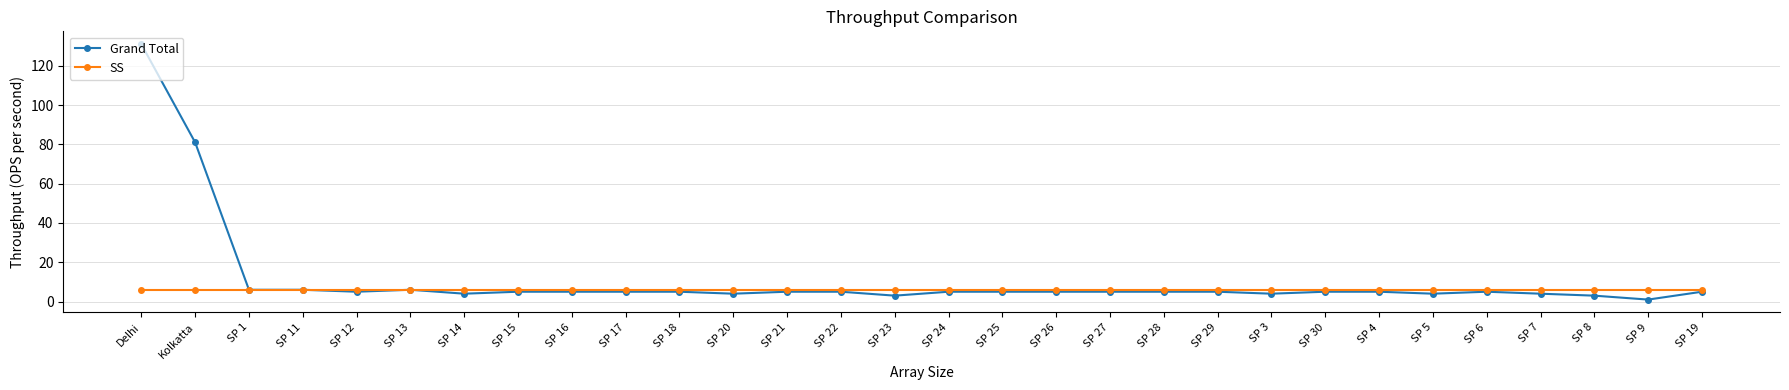

What position from the right is SP 6?

5